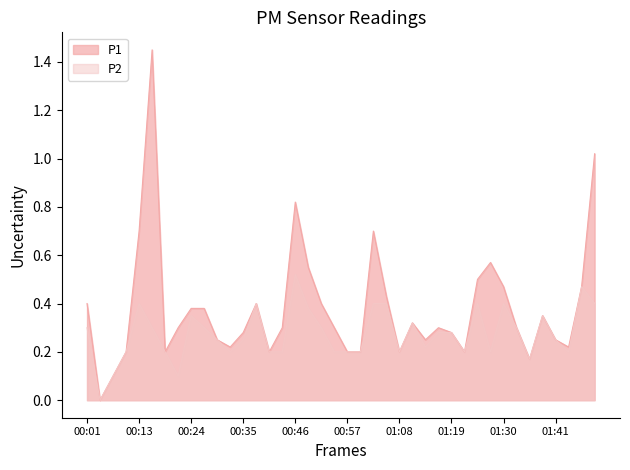

What position from the right is 00:18?

34